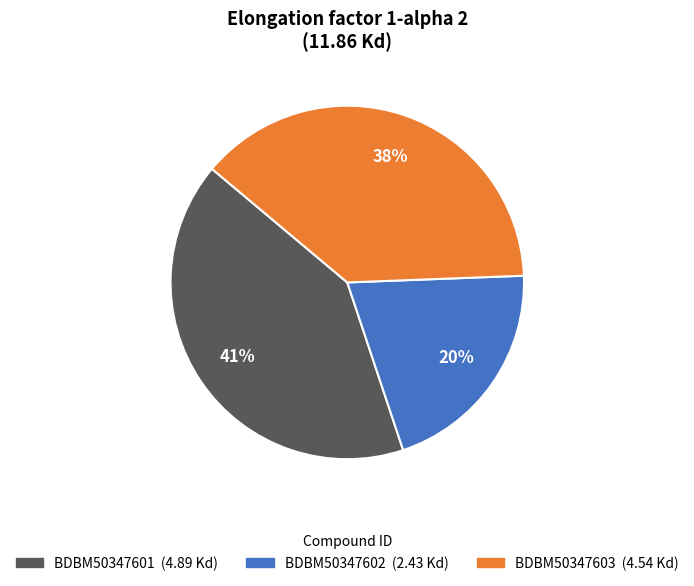

Which has a higher value, BDBM50347603 or BDBM50347601?

BDBM50347601